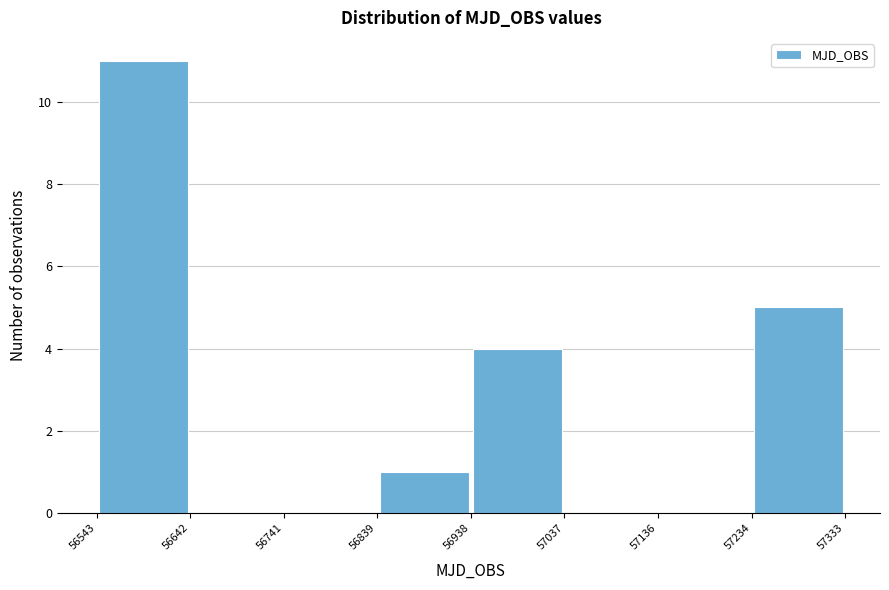

What is the height of the bar covering 56543 to 56642 on the x-axis? The values are not printed on the chart, so give them approximately, as read against the axis.

11